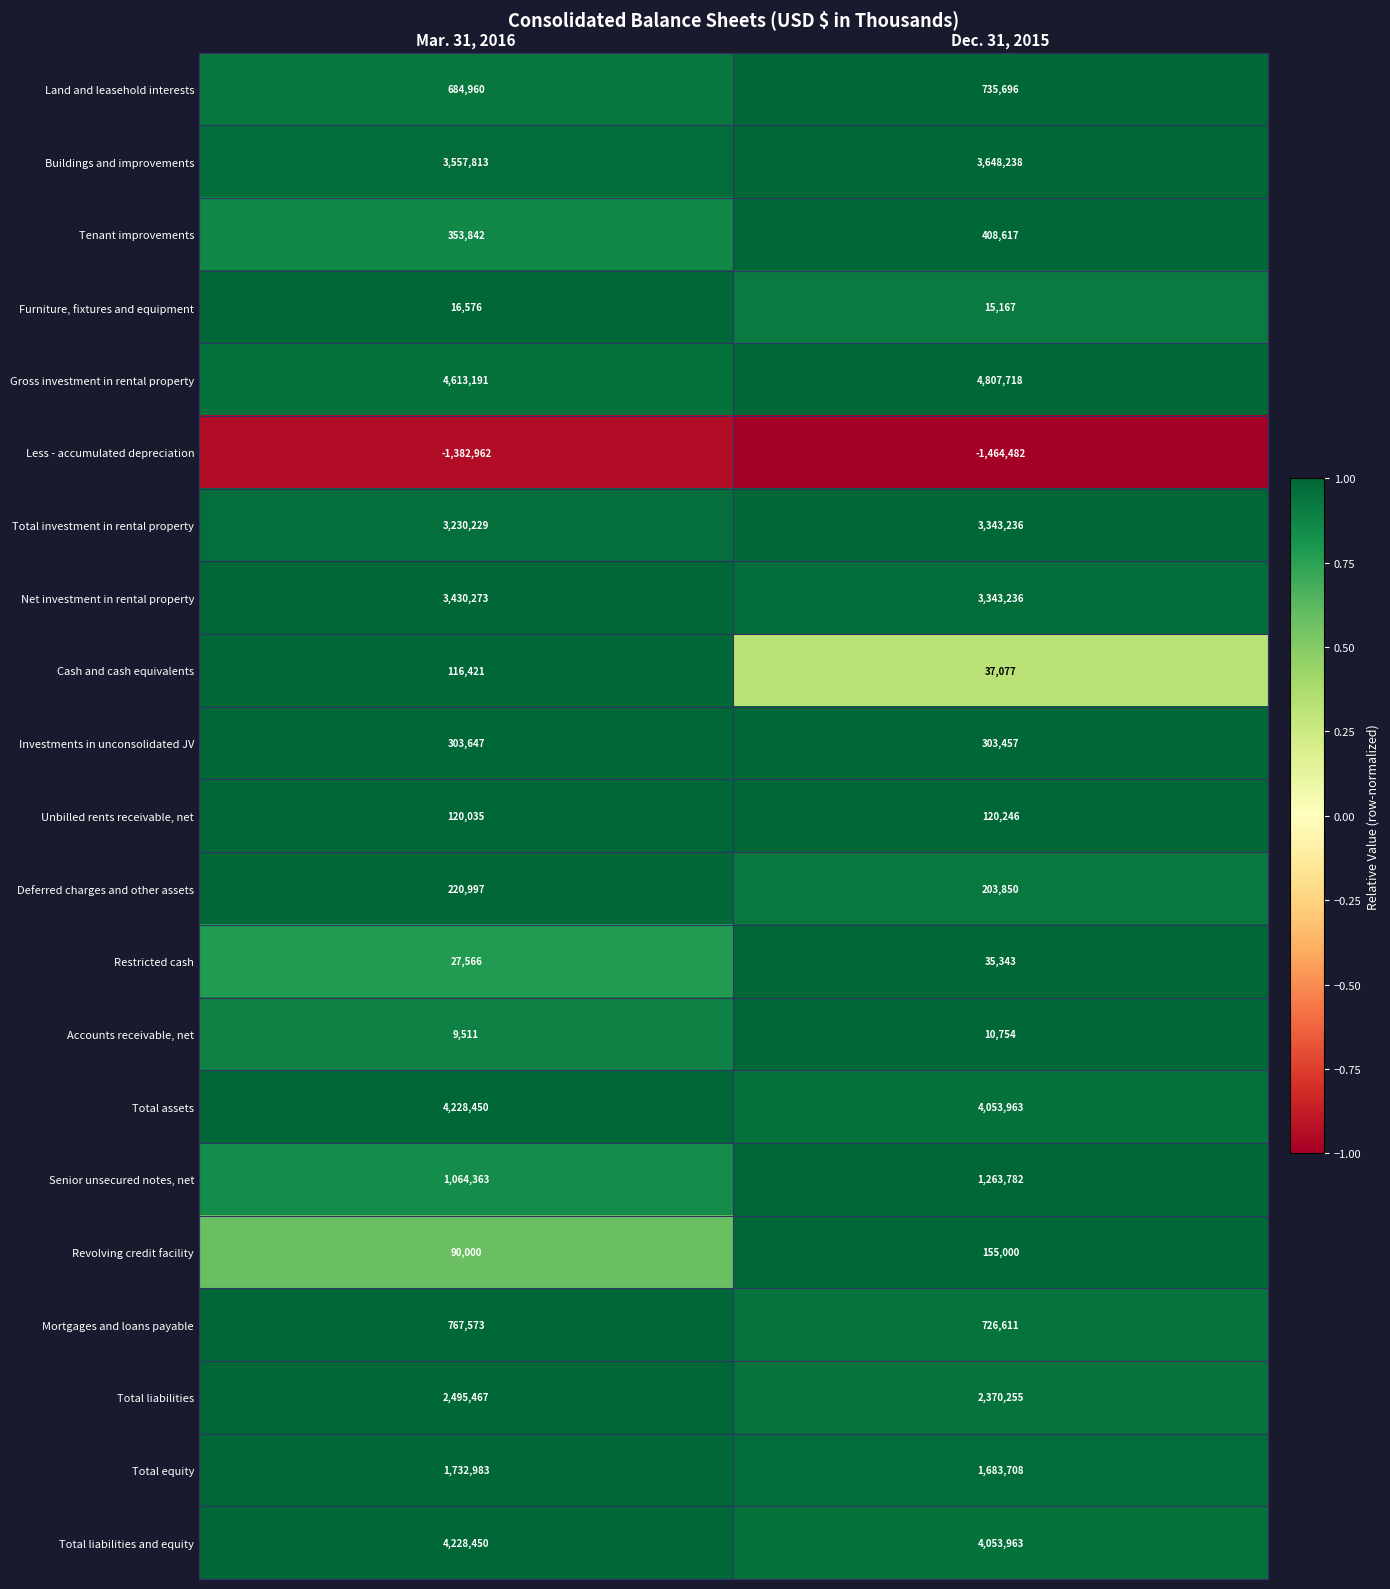

At which label does Total liabilities and equity reach its minimum?

Dec. 31, 2015